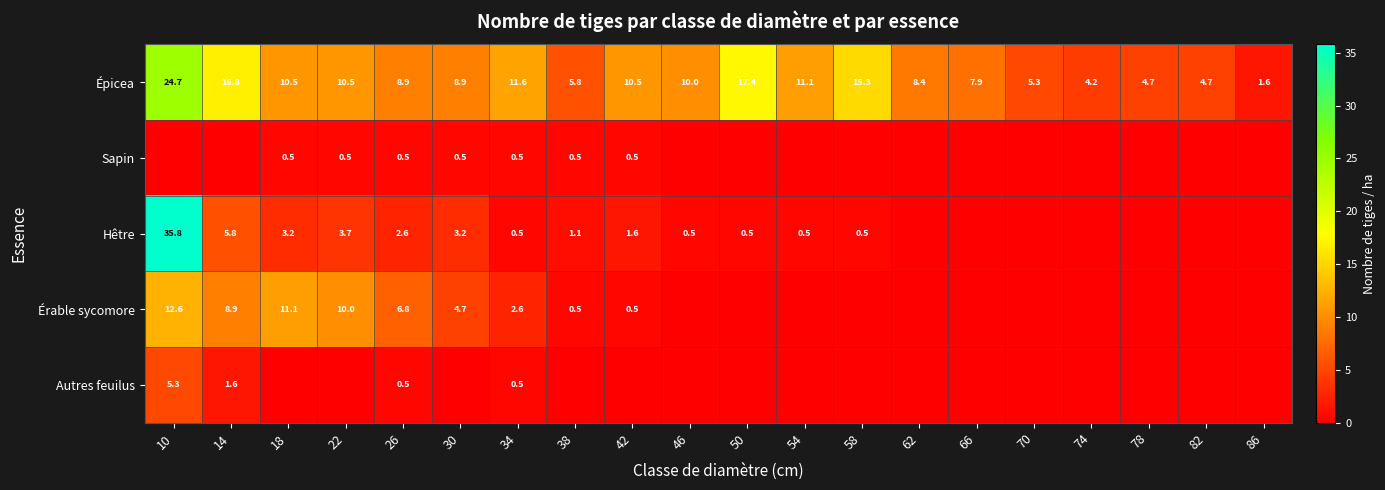

True or false: Épicea has a value of 1.6 at 86.

True